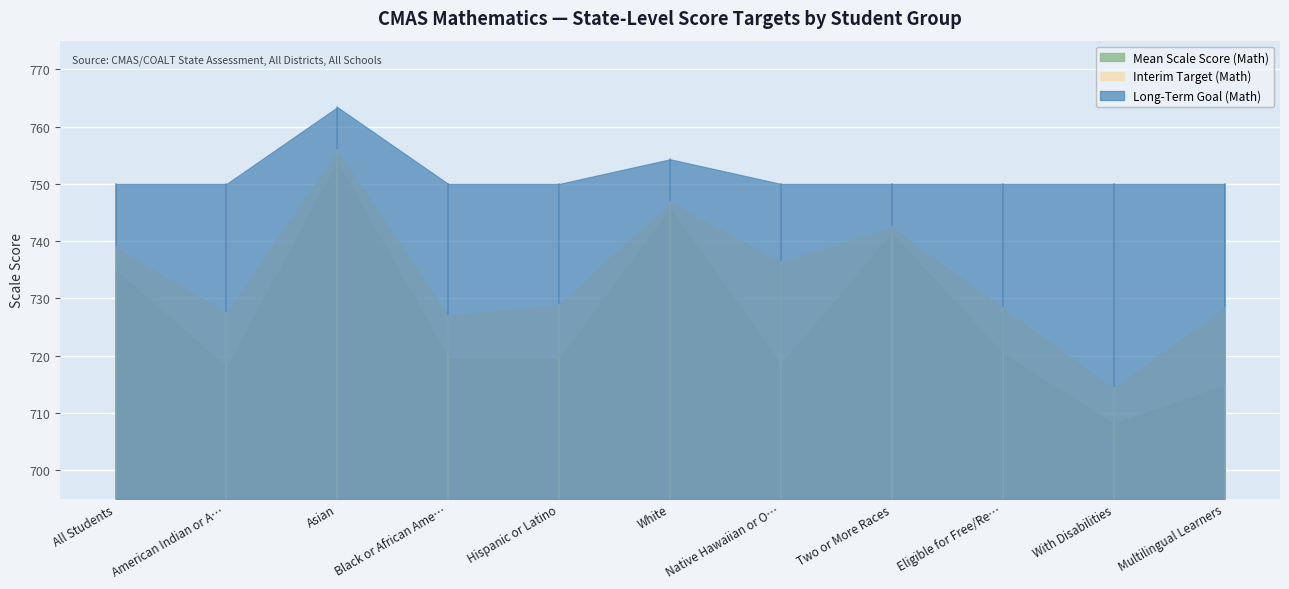

Between American Indian or Alaska Native and With Disabilities, which series saw the biggest shift?

Interim Target (Math)